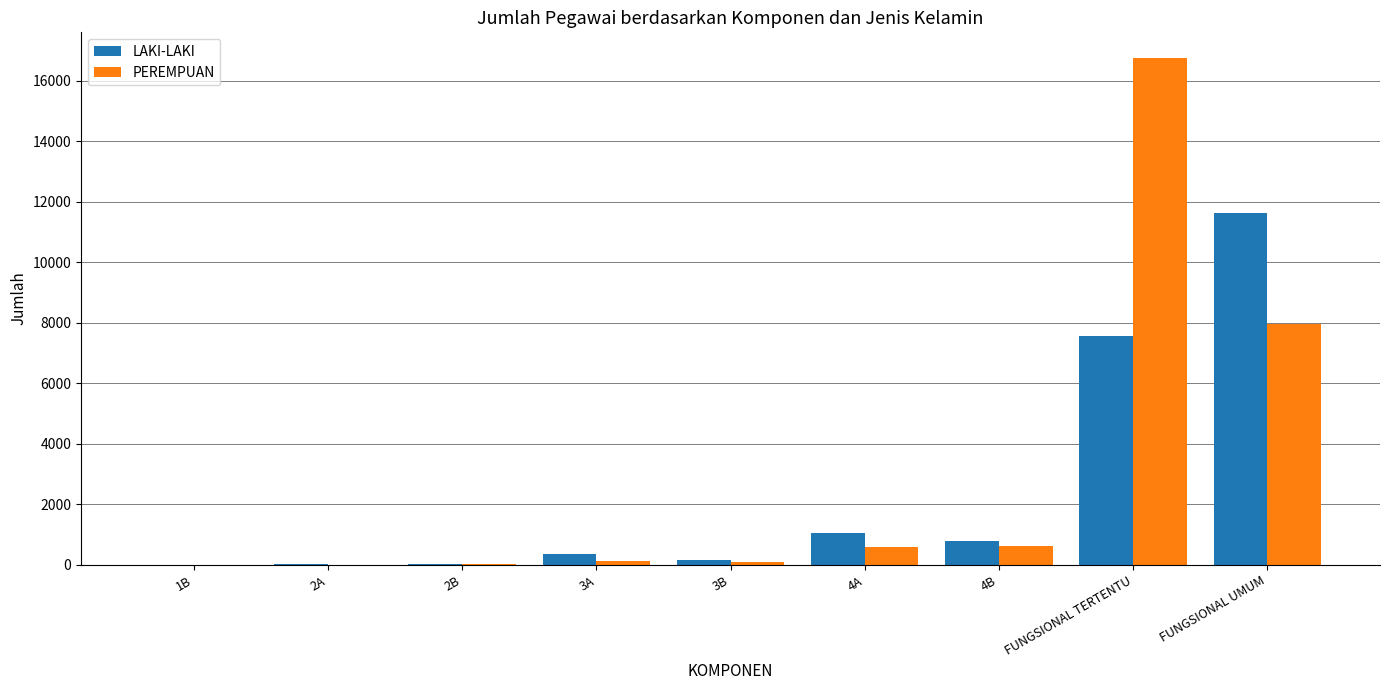

What is the sum of all PEREMPUAN values?

26162